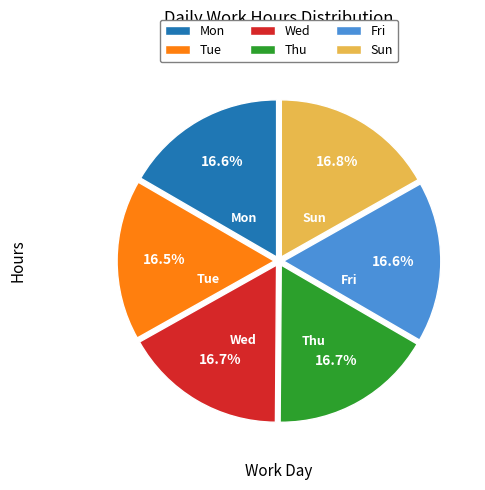

What is the total percentage of Sun and Tue?

33.3%